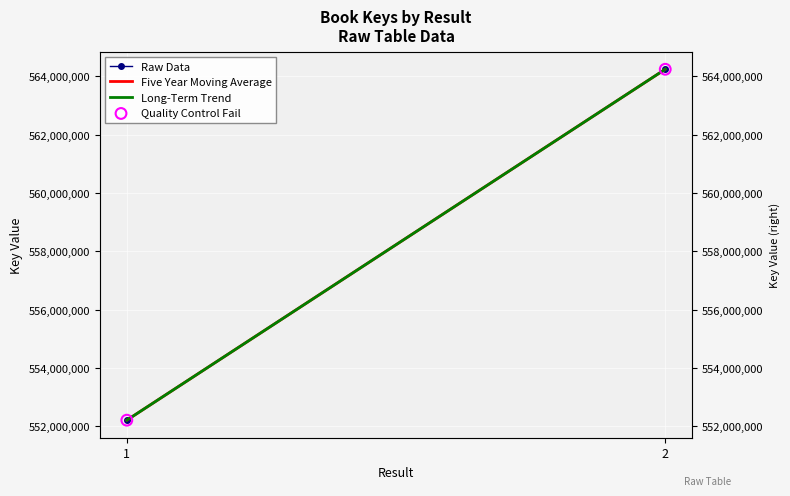

Is the value of Five Year Moving Average at 2 greater than the value of Quality Control Fail at 2?

No